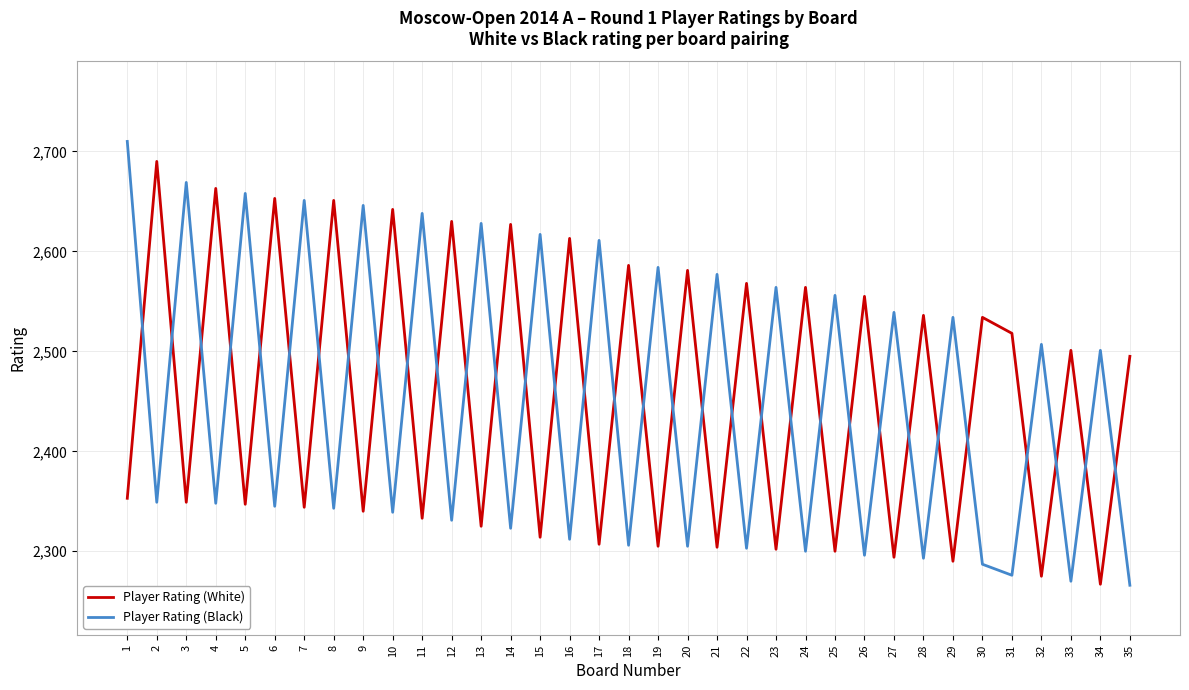

Rank the series by their average value, from lowest to highest.

Player Rating (Black), Player Rating (White)